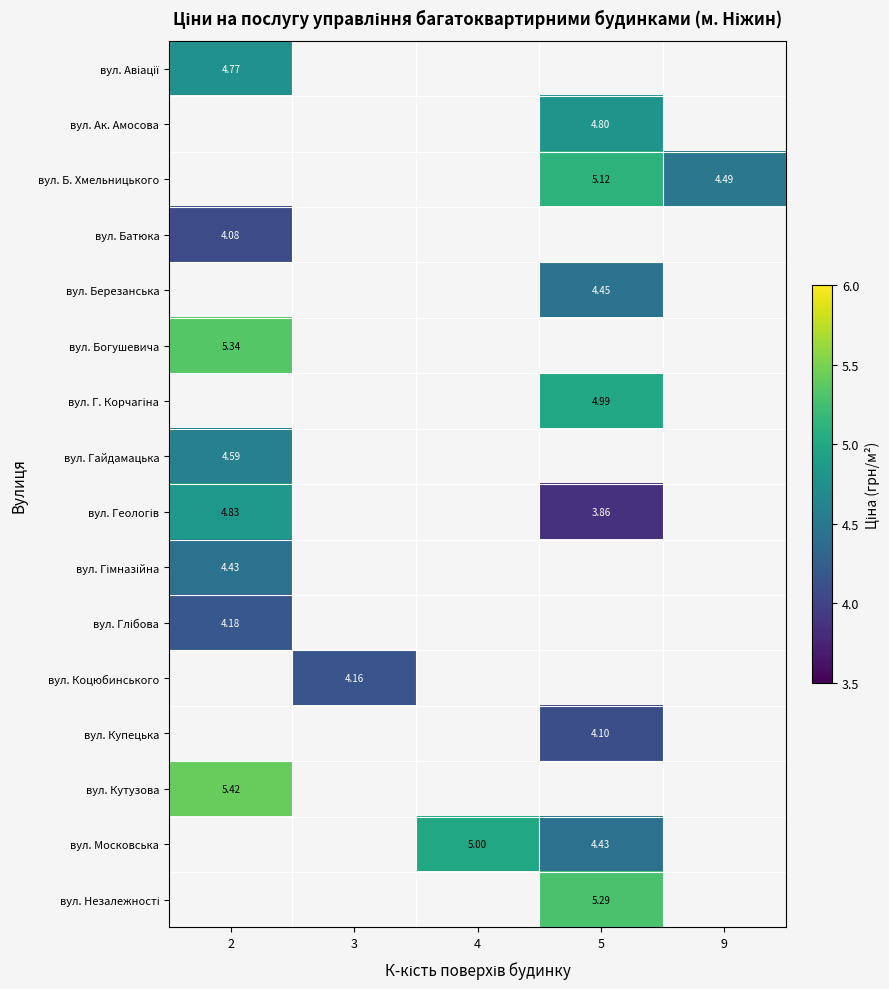

Which series has the widest spread of values?

вул. Геологів